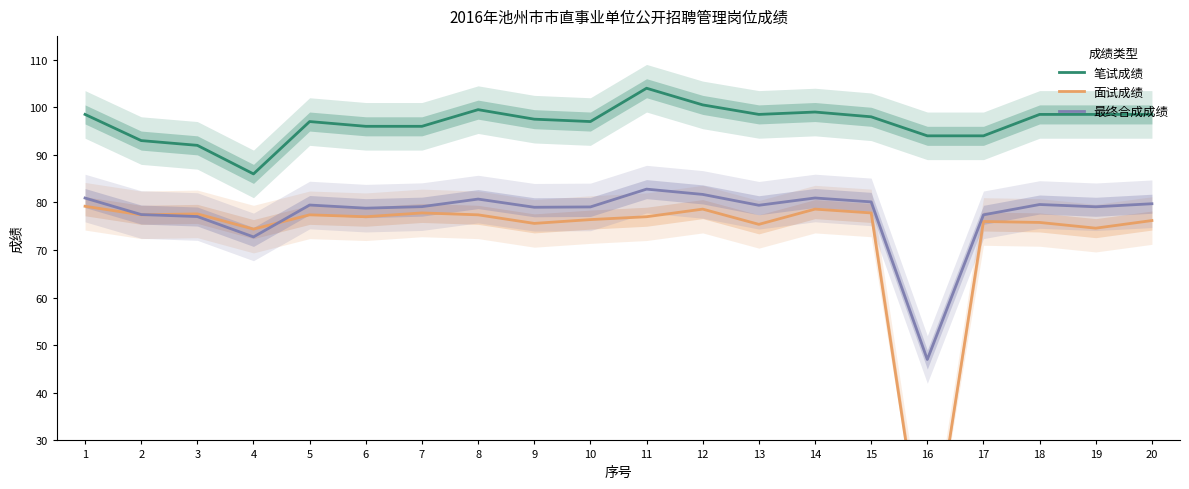

How many interior local valleys does the 最终合成成绩 series have?

6